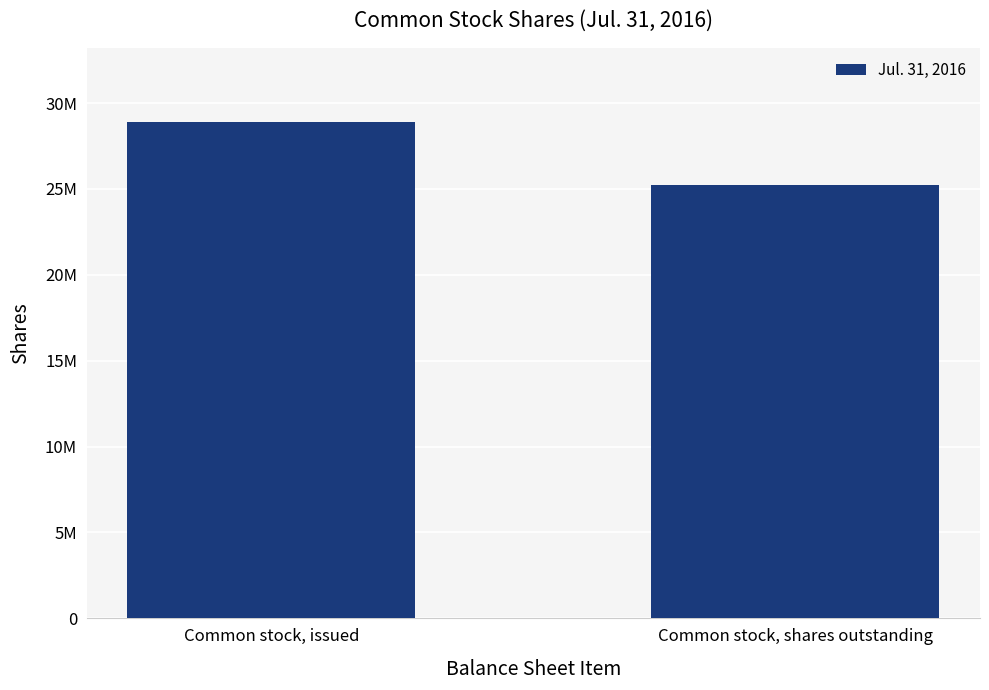

What is the average value?

27045018